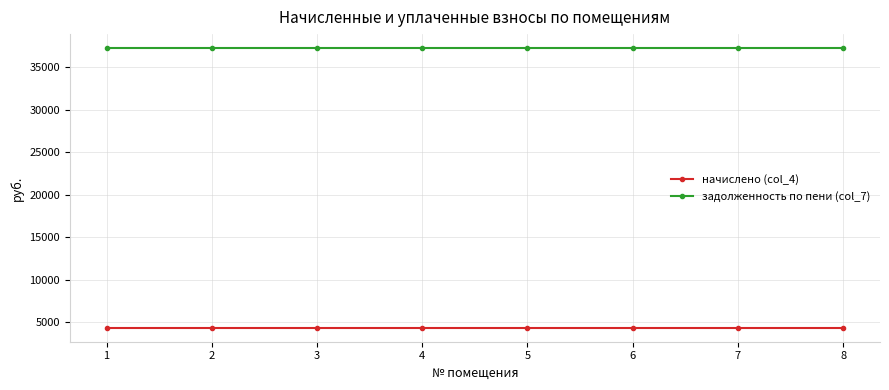

Rank the series by their maximum value, from lowest to highest.

начислено (col_4), задолженность по пени (col_7)